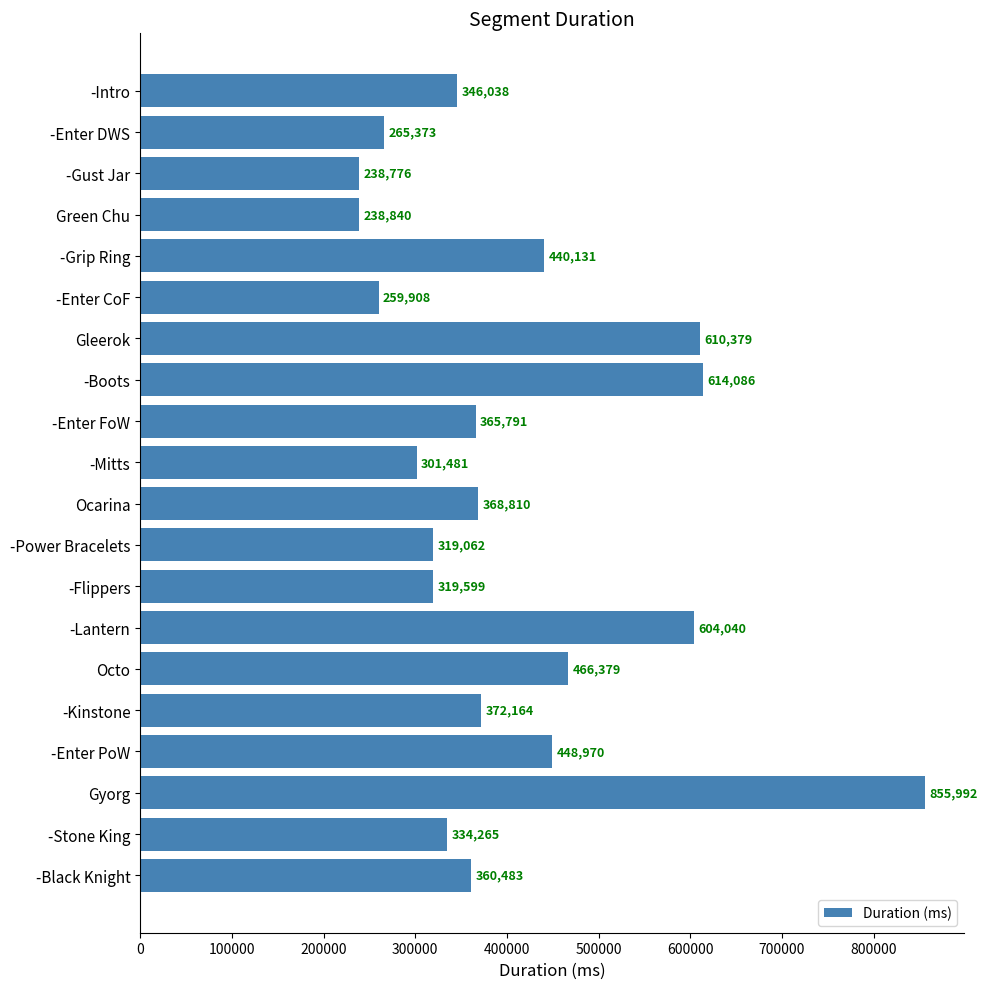

What is the change in value from -Boots to Octo?

-147707